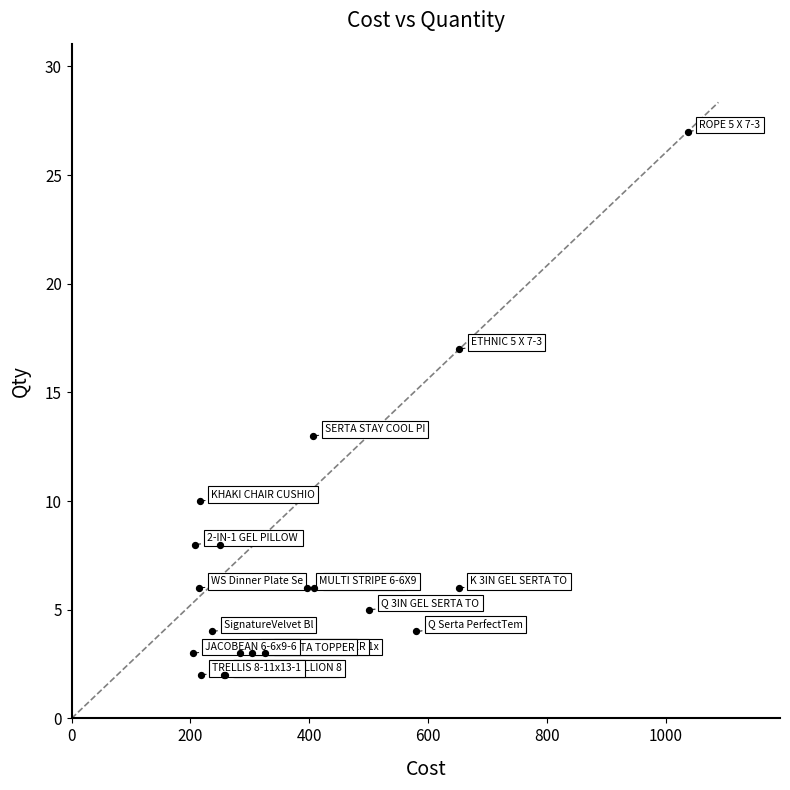

What Y value in the scatter plot is closest to 14?

13